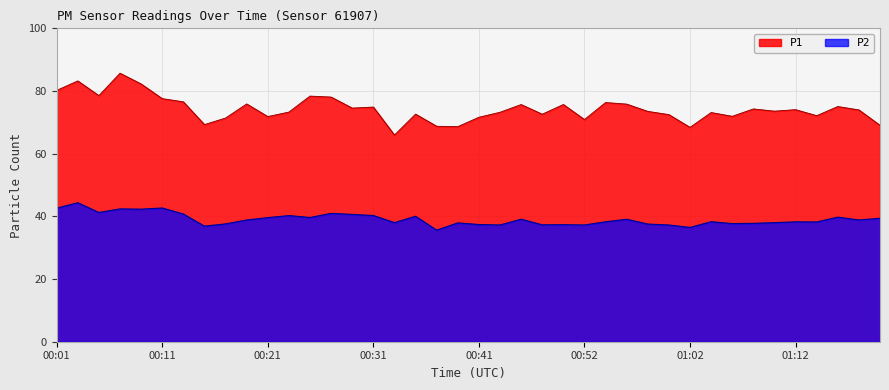

What position from the right is 00:25?

28